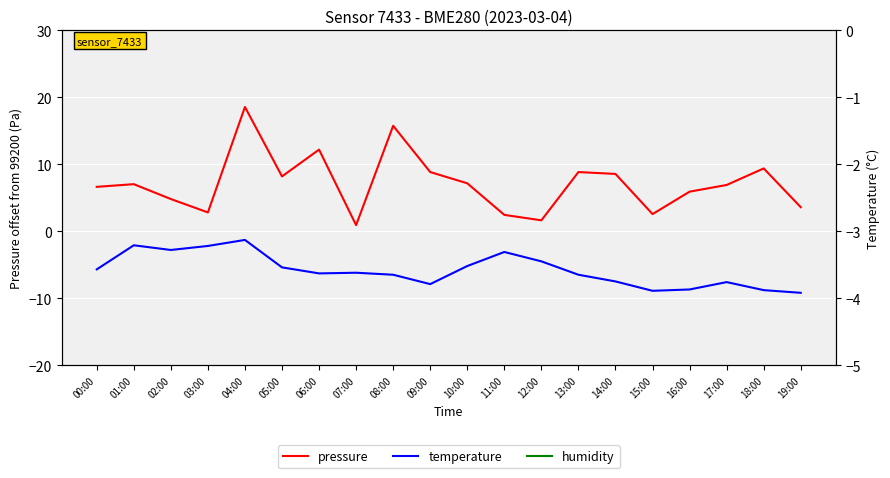

What is the difference between the highest and lowest values at 06:00?

18.2